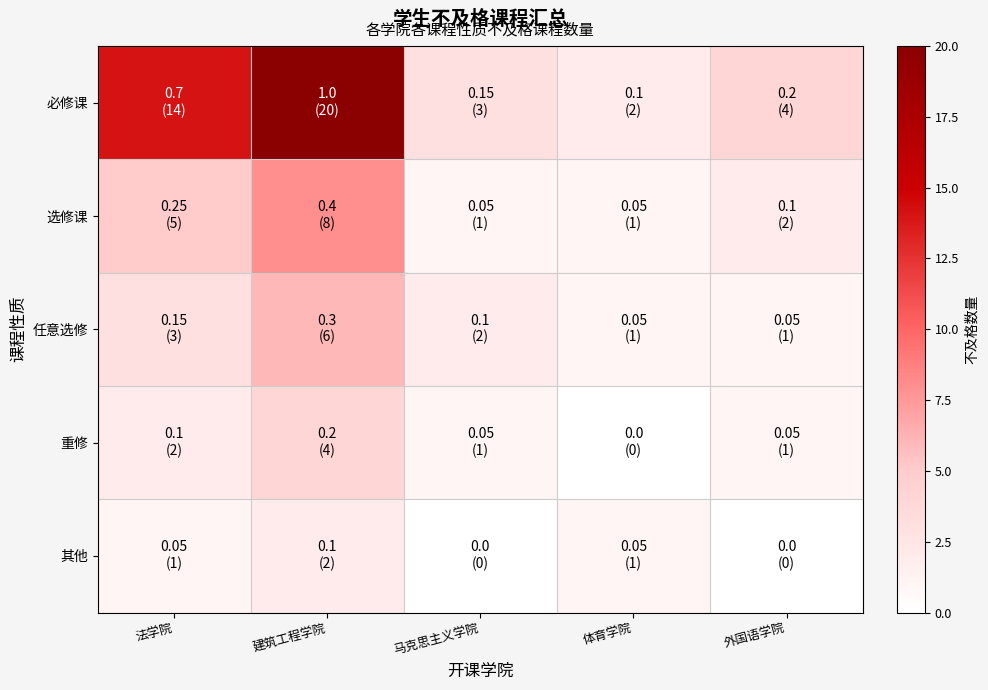

Rank the series by their maximum value, from highest to lowest.

必修课, 选修课, 任意选修, 重修, 其他